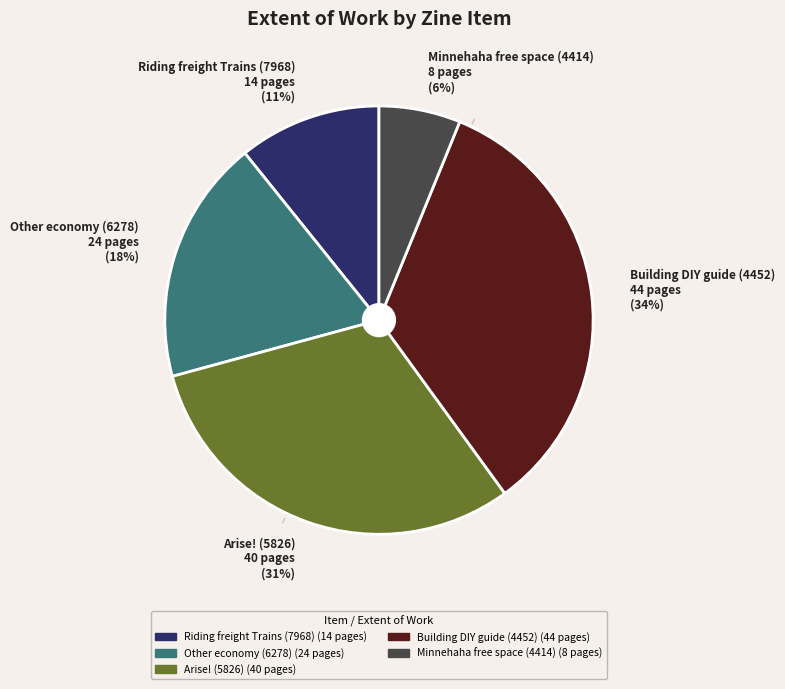

True or false: Arise! (5826) accounts for 31% of the total.

True